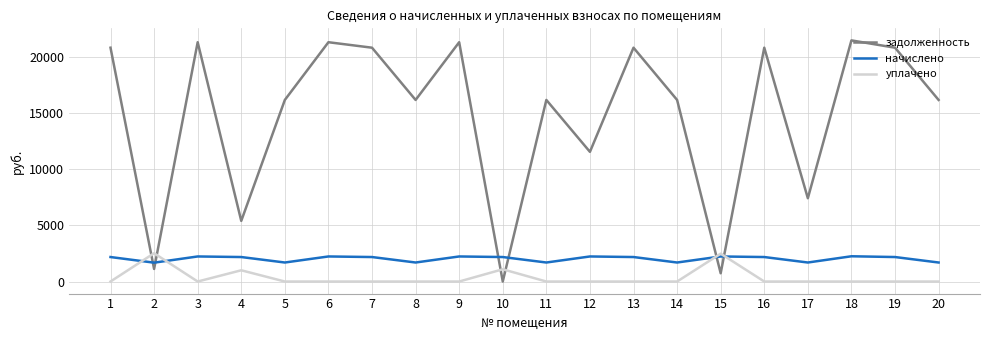

Is it true that начислено equals 3192.9 at 1?

False